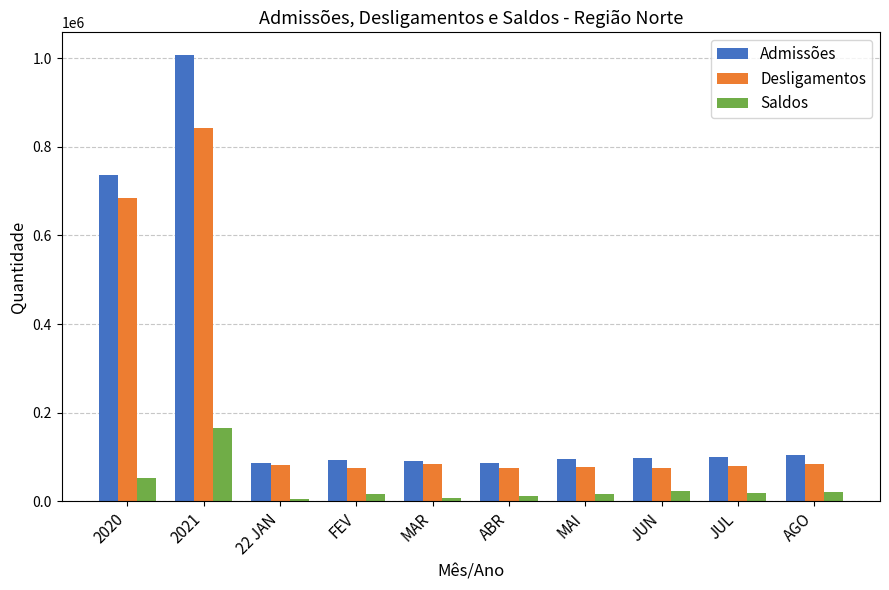

At which label does Desligamentos first exceed 82429?

2020